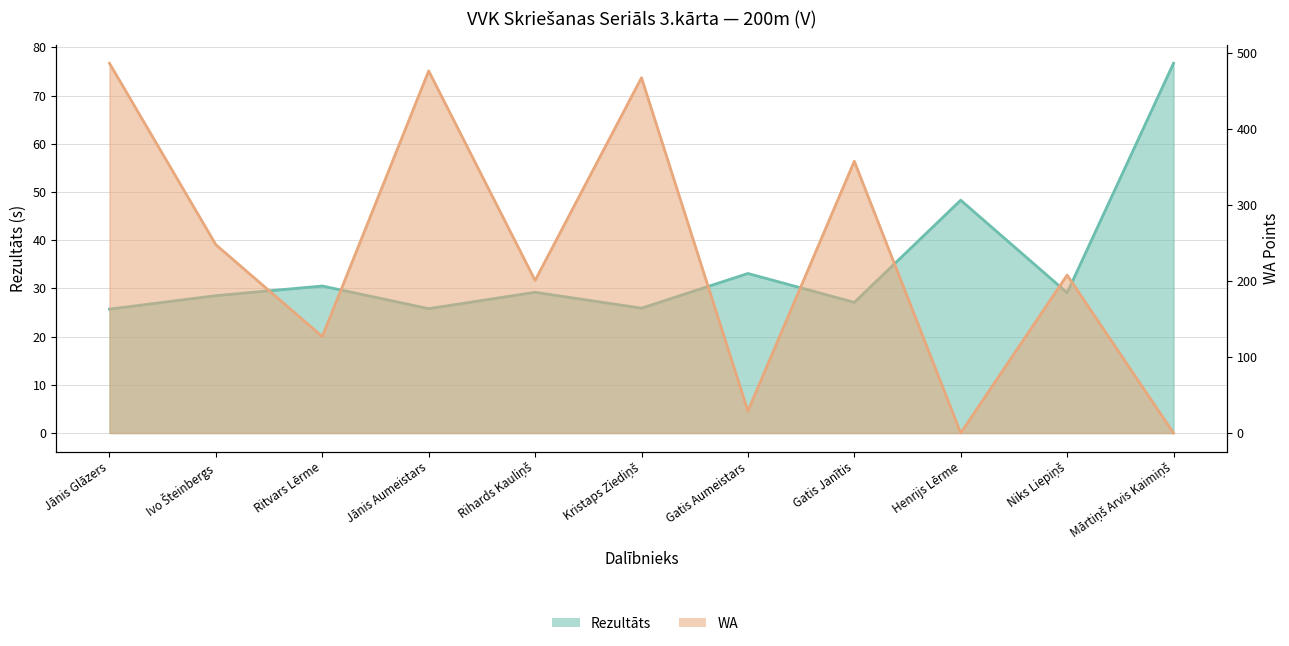

What are all the series names shown in the legend?

Rezultāts, WA